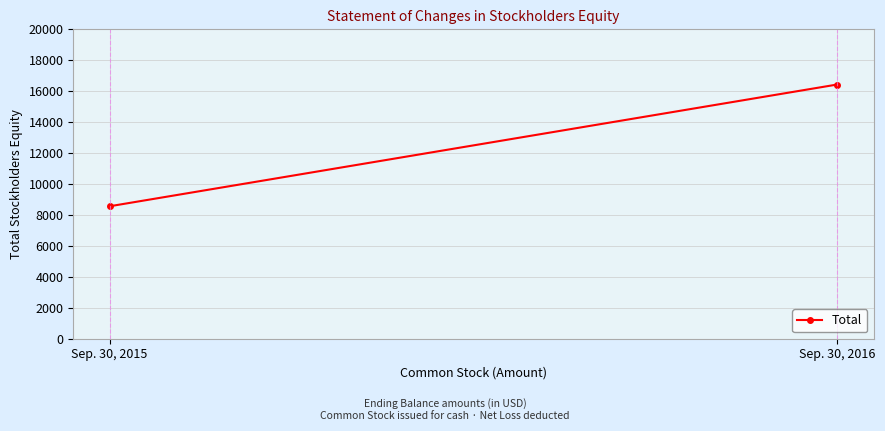

Reading right to left, list all the values displayed in this chart.

16432	8563